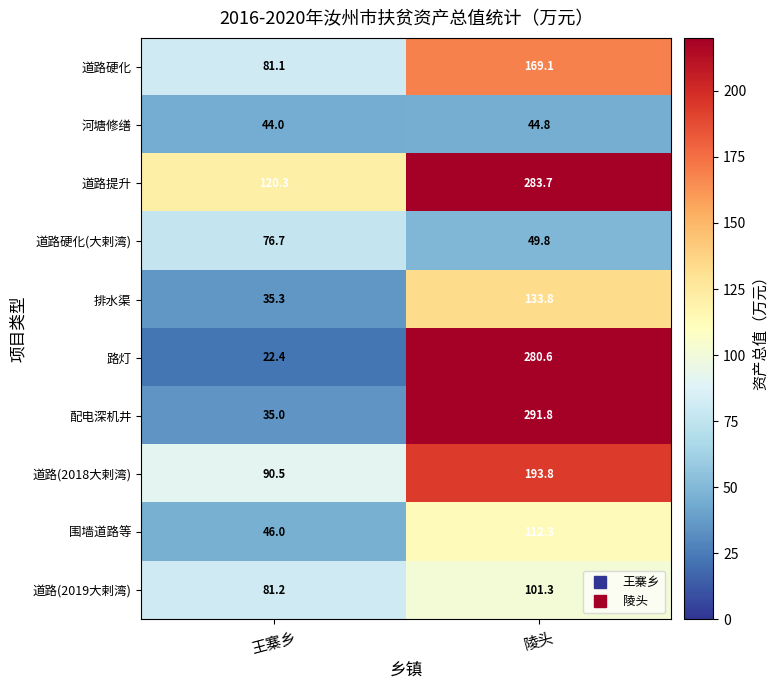

Is it true that 道路(2019大剌湾) equals 109.6 at 王寨乡?

False